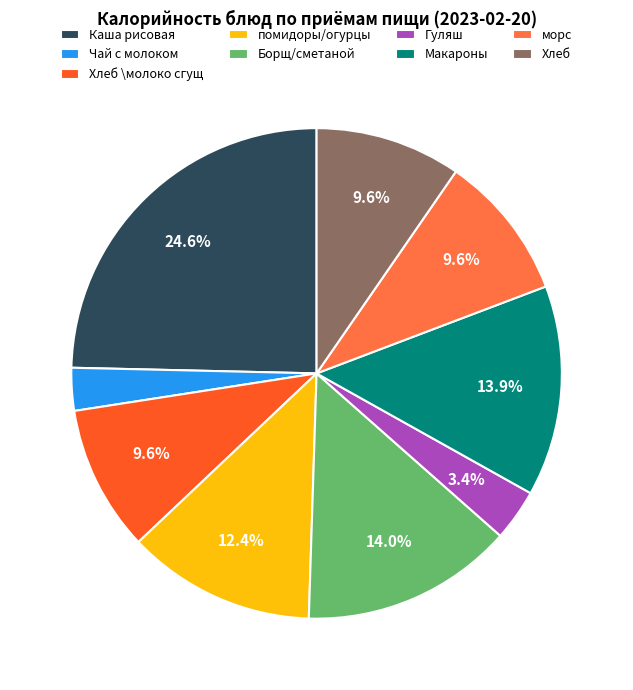

What is the ratio of the value at помидоры/огурцы to the value at Чай с молоком?

4.4